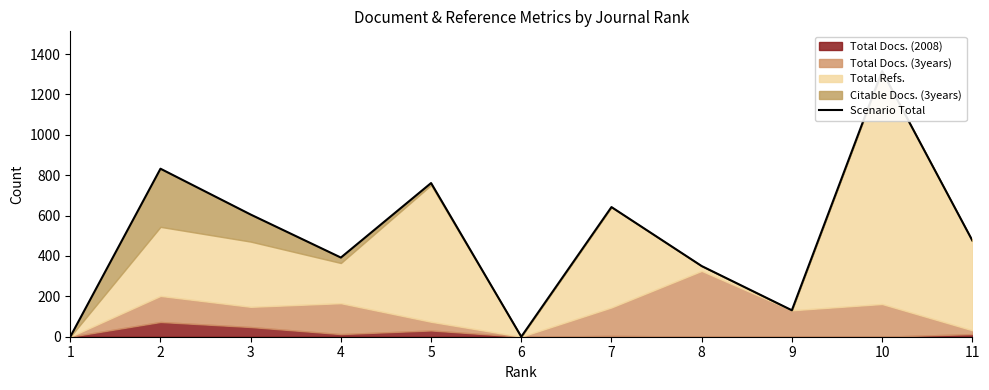

What is the difference between the values at 7 and 4?

250